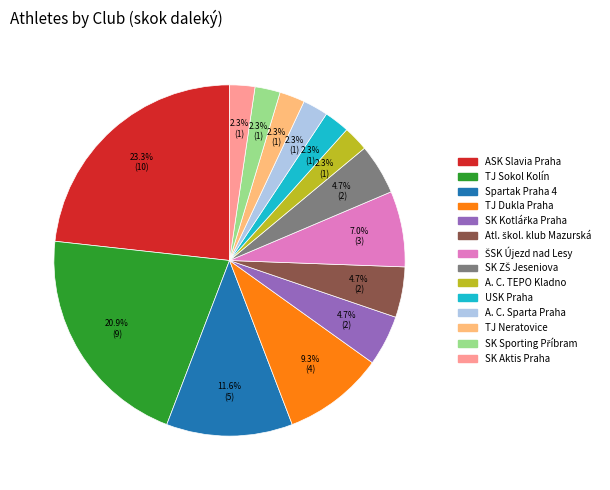

To the nearest percent, what is the average slice percentage?

7%